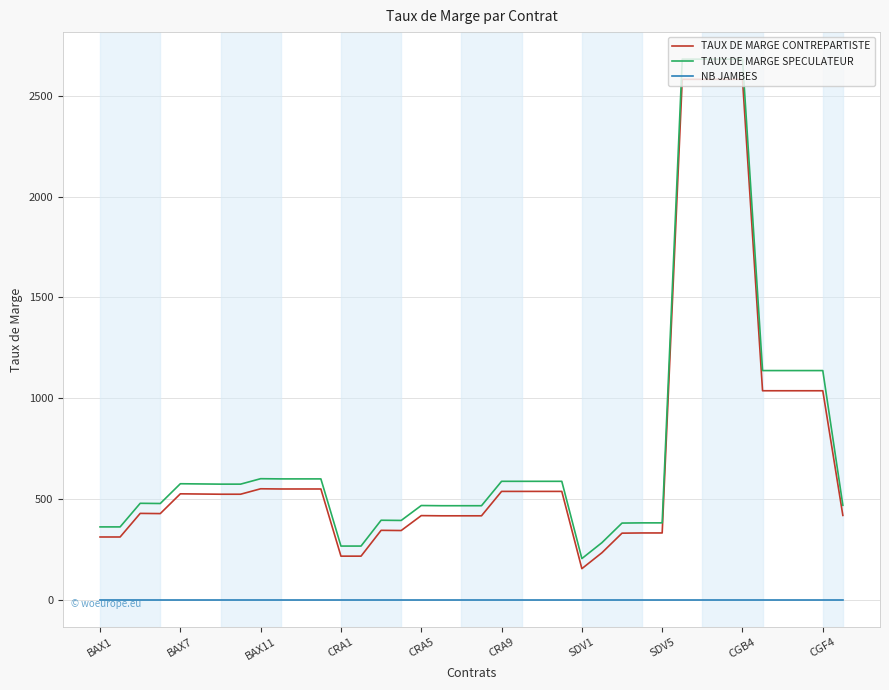

What are all the series names shown in the legend?

TAUX DE MARGE CONTREPARTISTE, TAUX DE MARGE SPECULATEUR, NB JAMBES